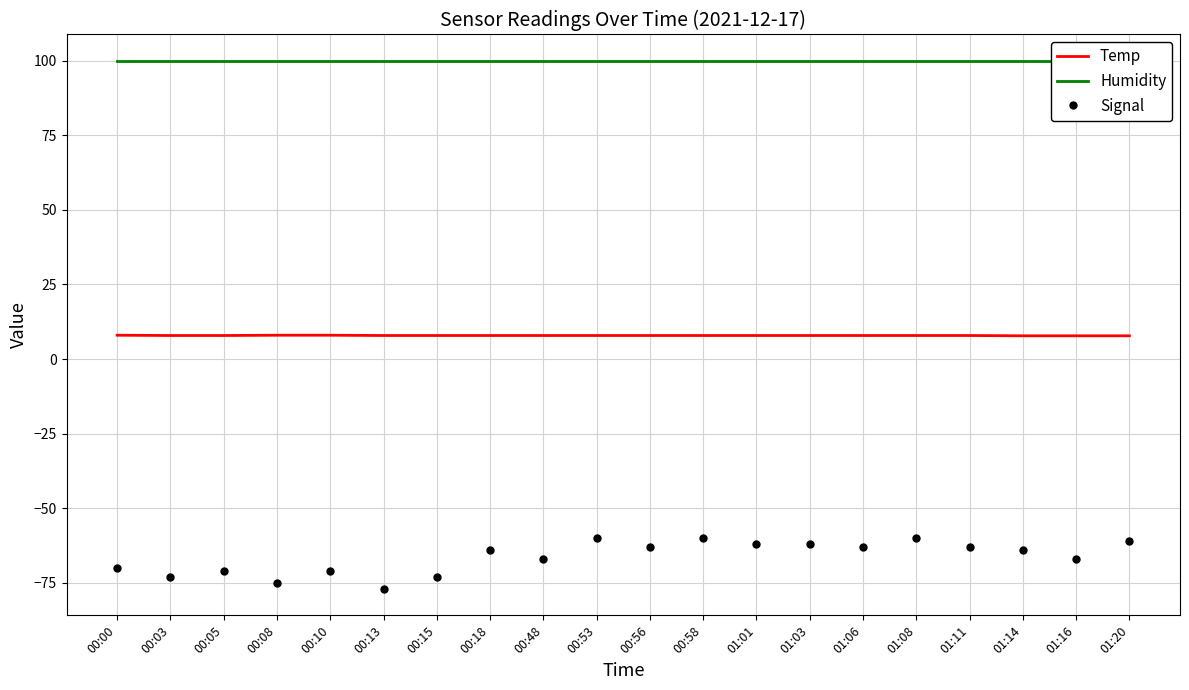

True or false: Temp and Signal intersect in this chart.

False